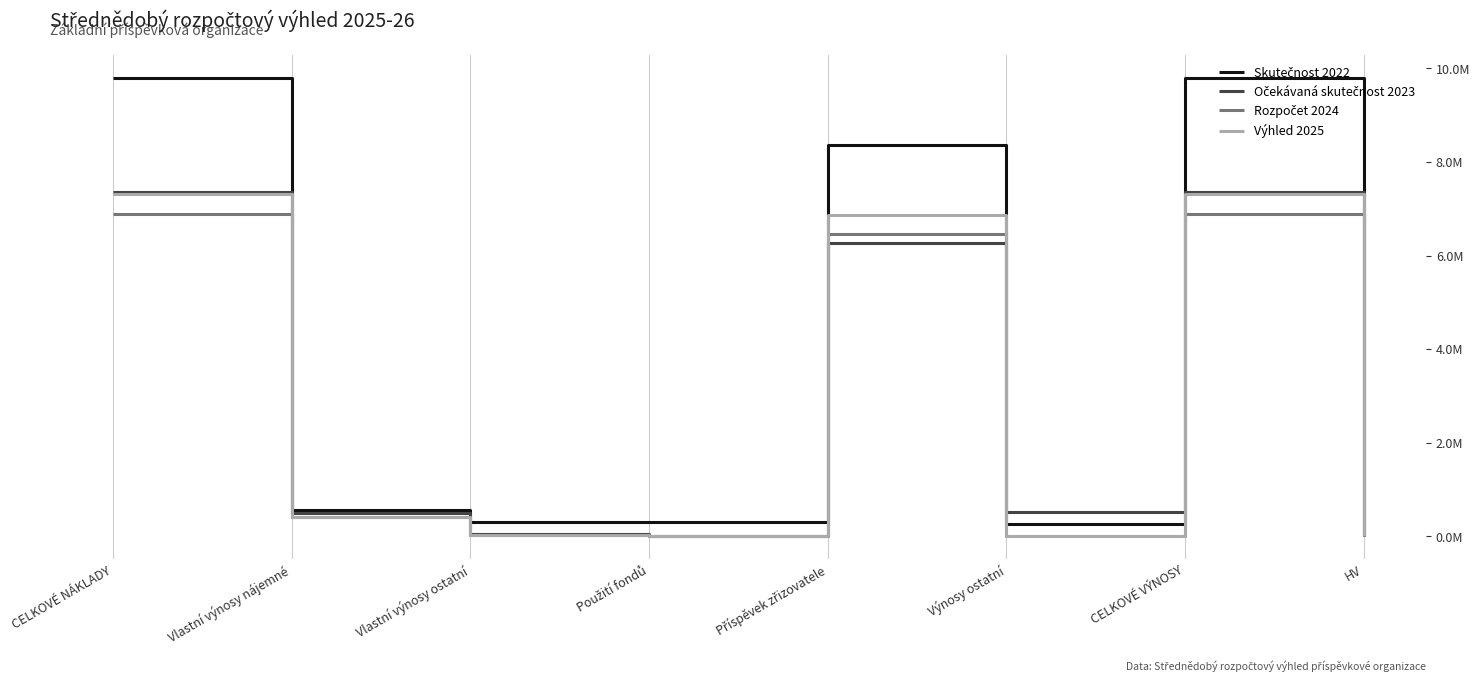

Is this an area chart (filled region under the line)?

No